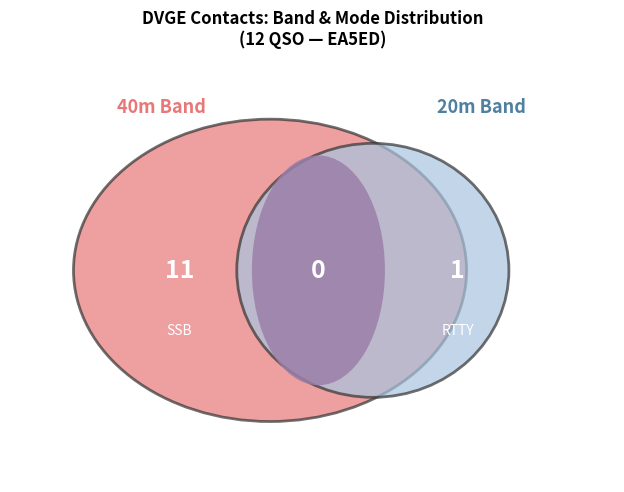

The EA5EZ/7 slice represents 1% of the pie. True or false?

False